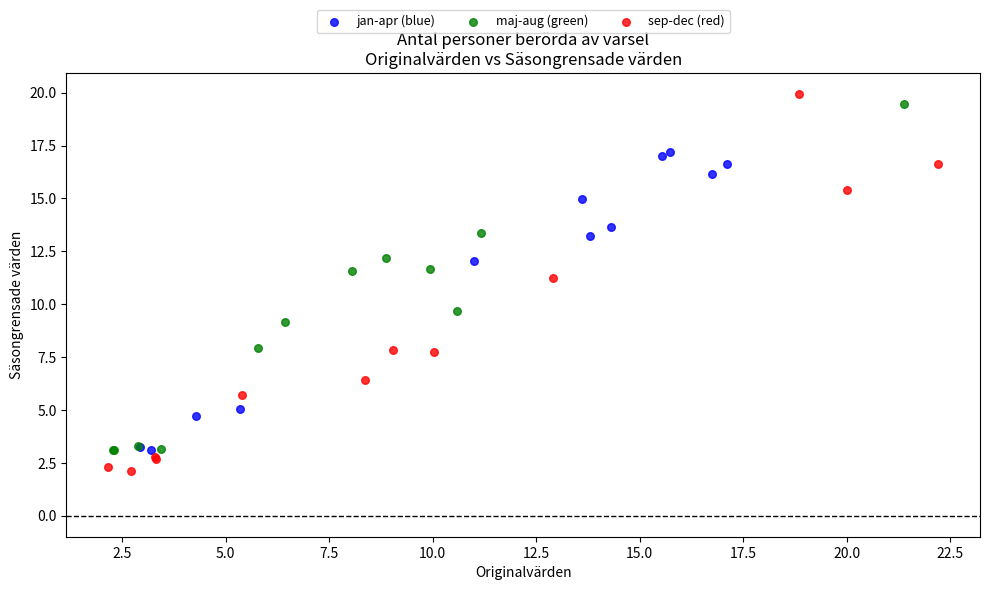

Which series reaches the minimum Y coordinate?

sep-dec (red)